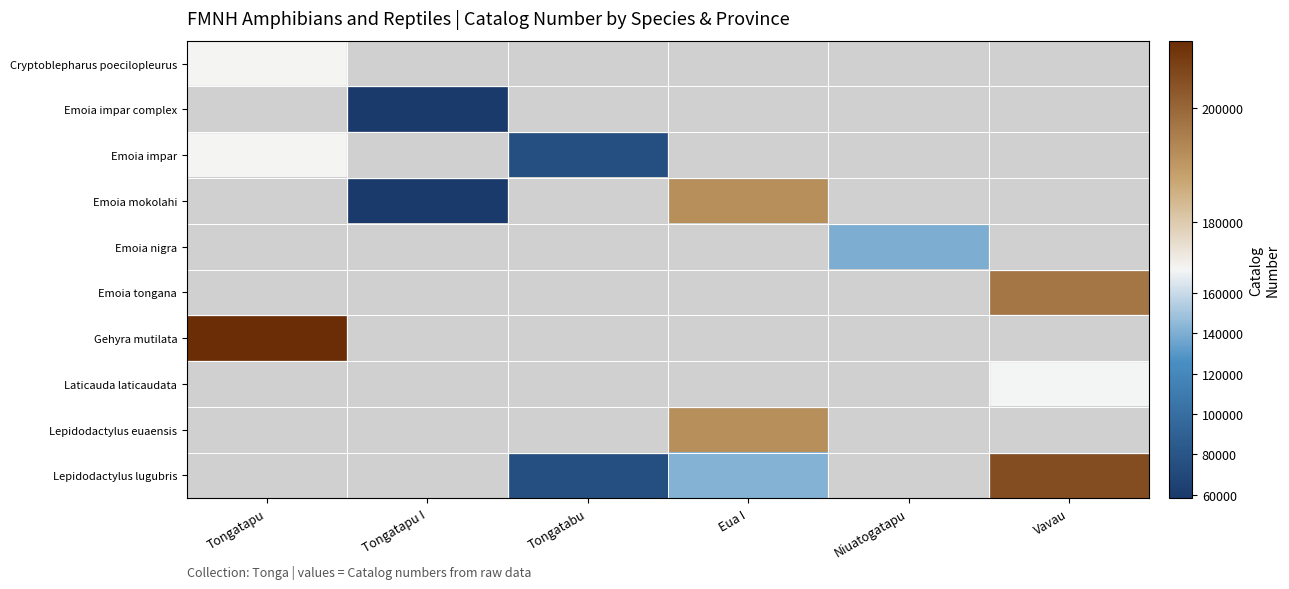

Which category has the lowest value across all series?

Tongatapu I